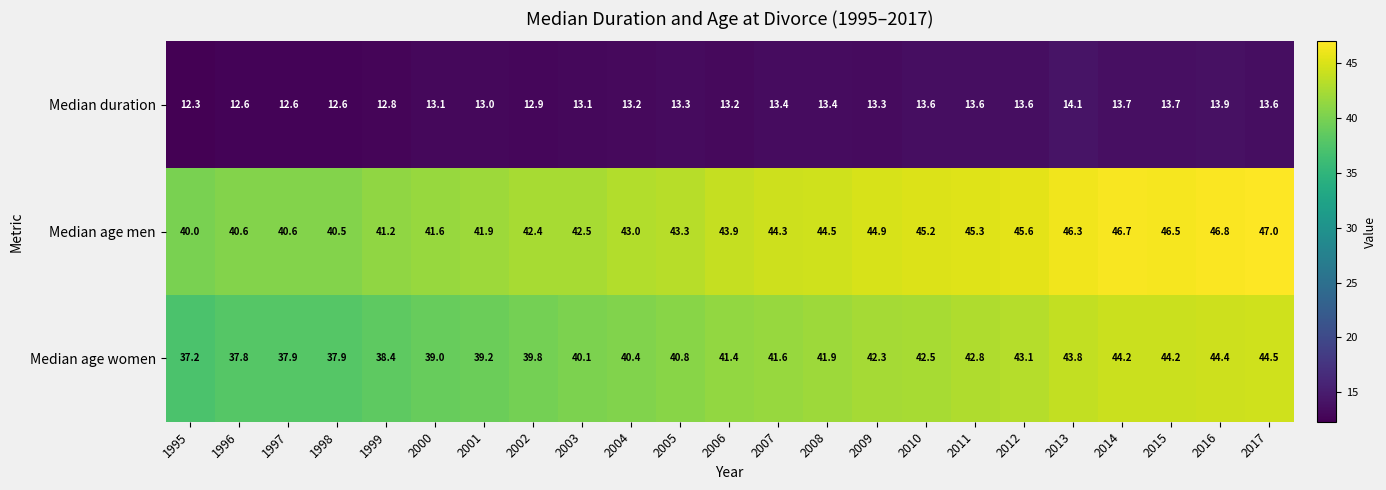

Which series has the largest range (max minus min)?

Median age women